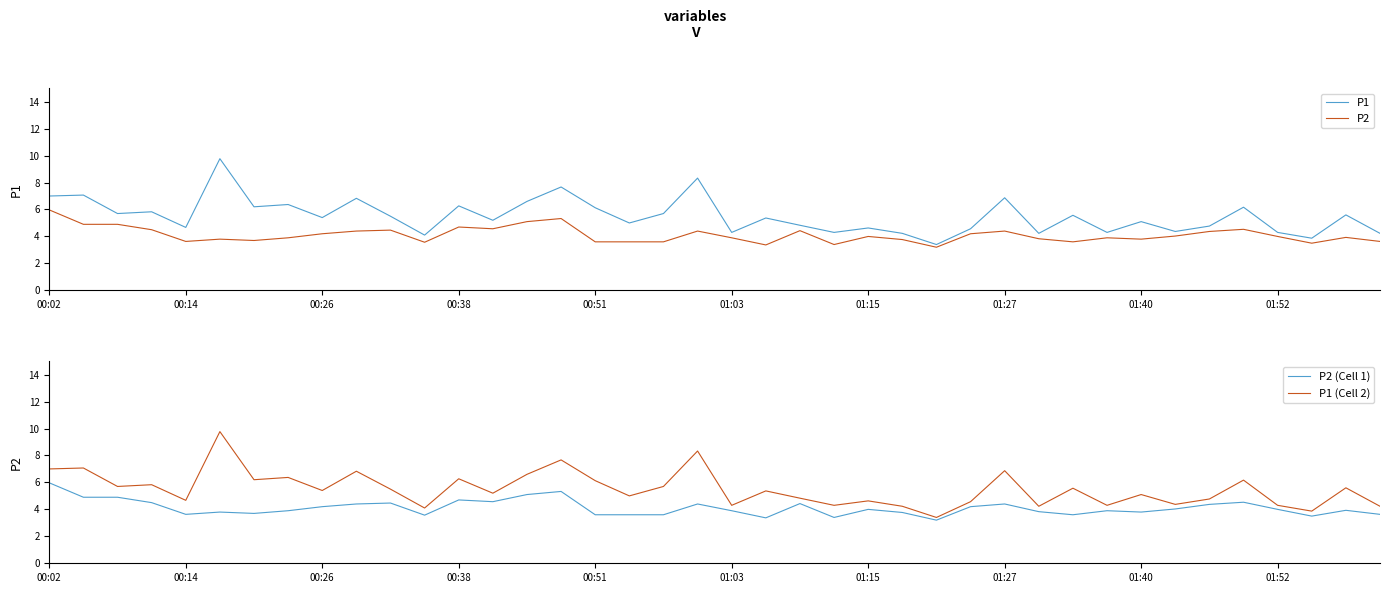

What is the highest value of the P1 (Cell 2) series?

9.8